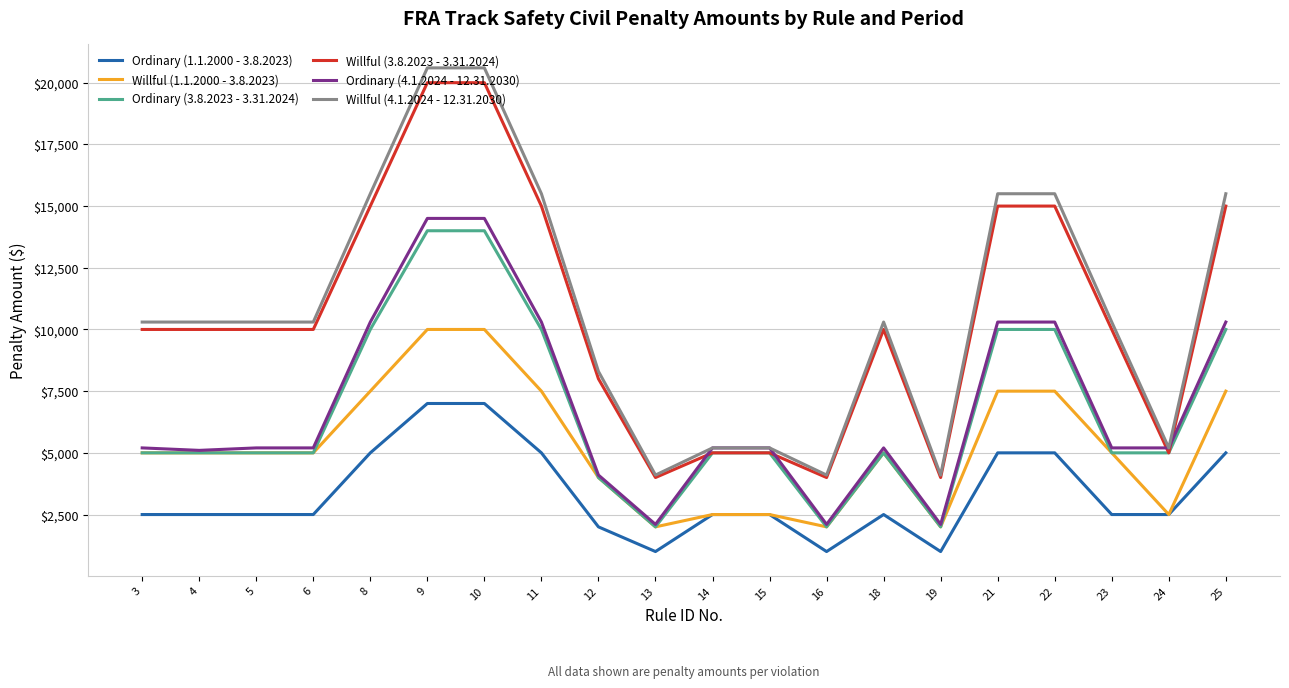

What is the spread (max minus min) of values at 25?

10500